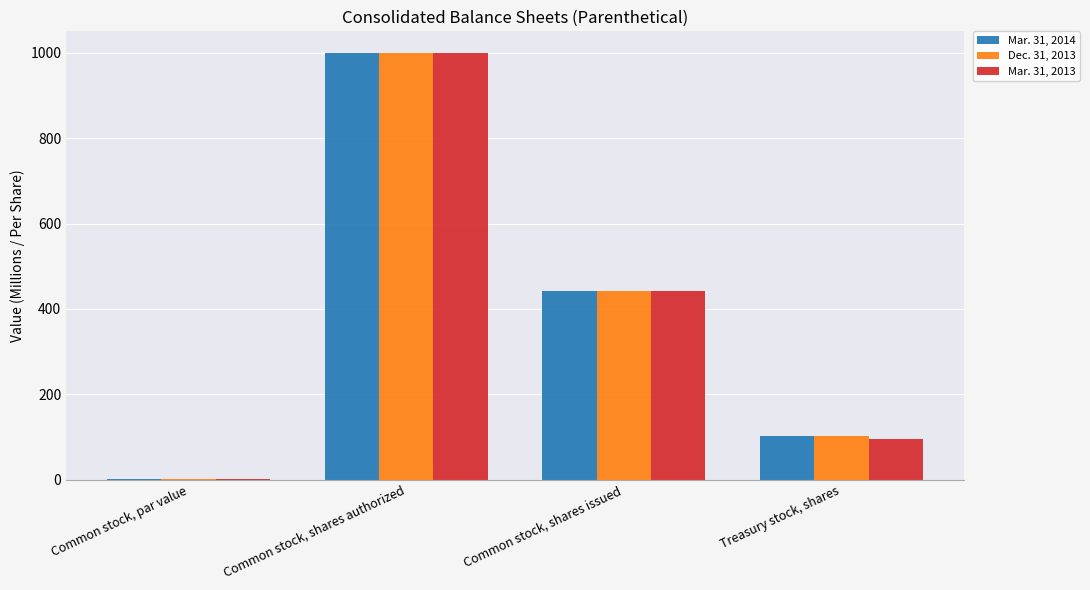

Which category has the highest value in the Mar. 31, 2014 series?

Common stock, shares authorized